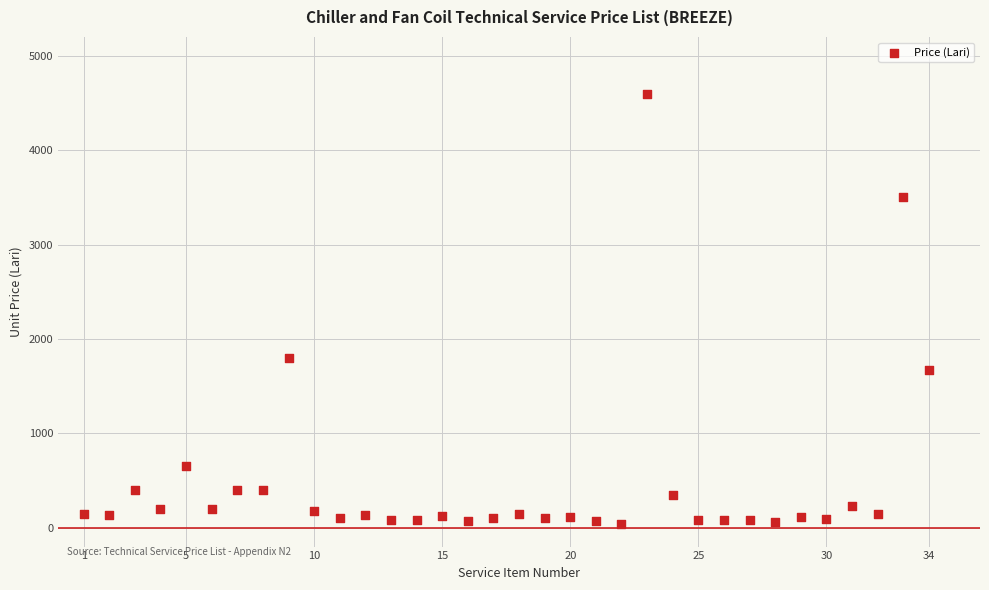

What Y value in the scatter plot is closest to 2320?

1800